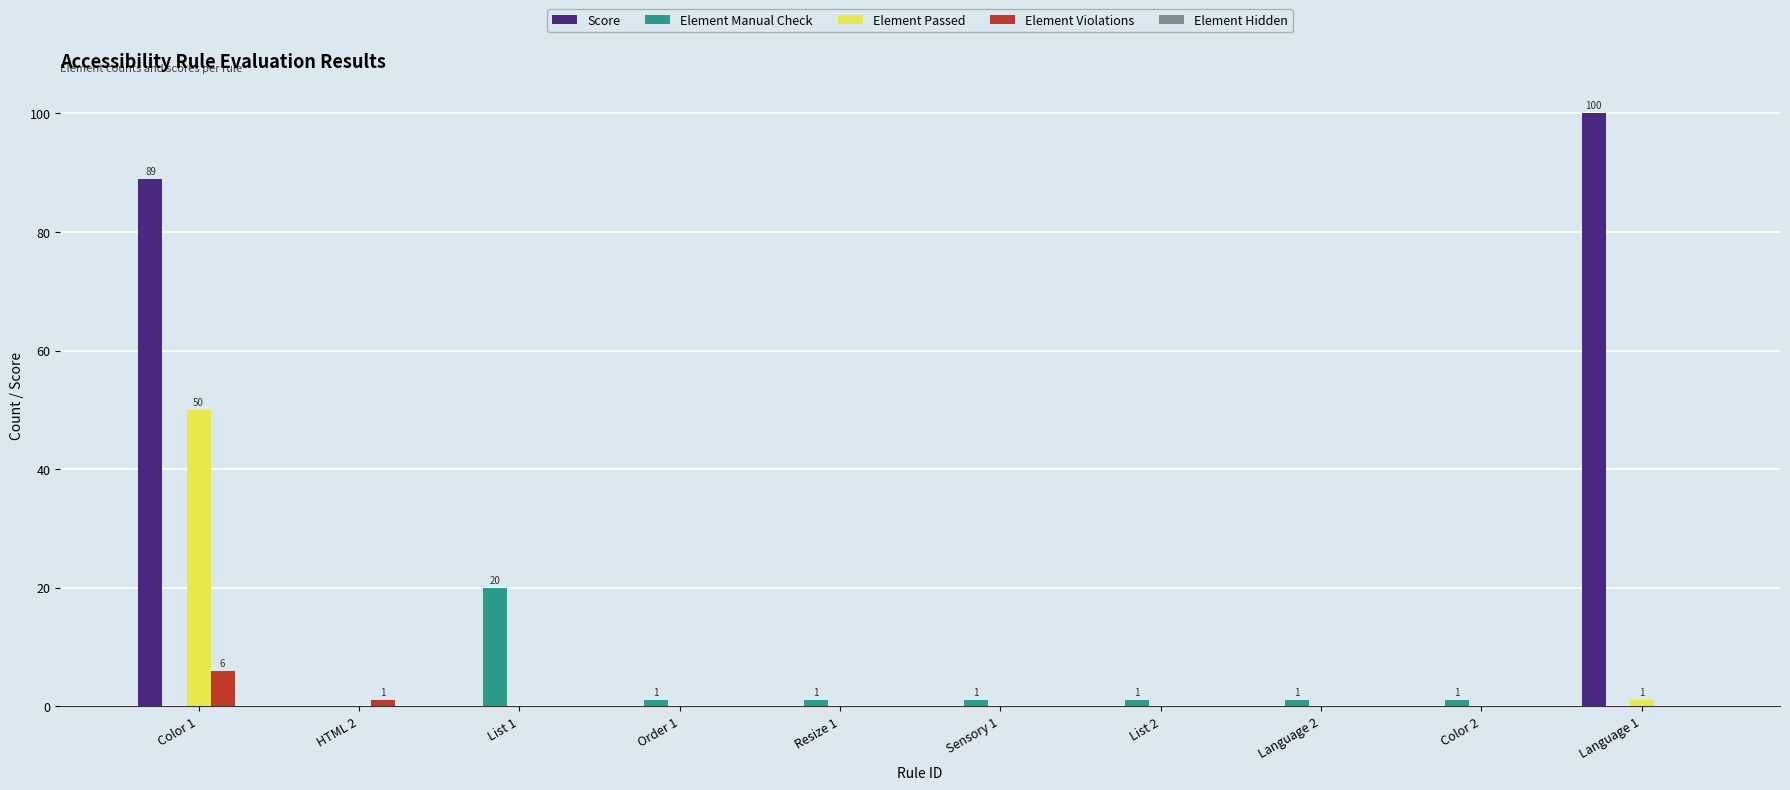

The value of Element Passed at Order 1 is 0. True or false?

True